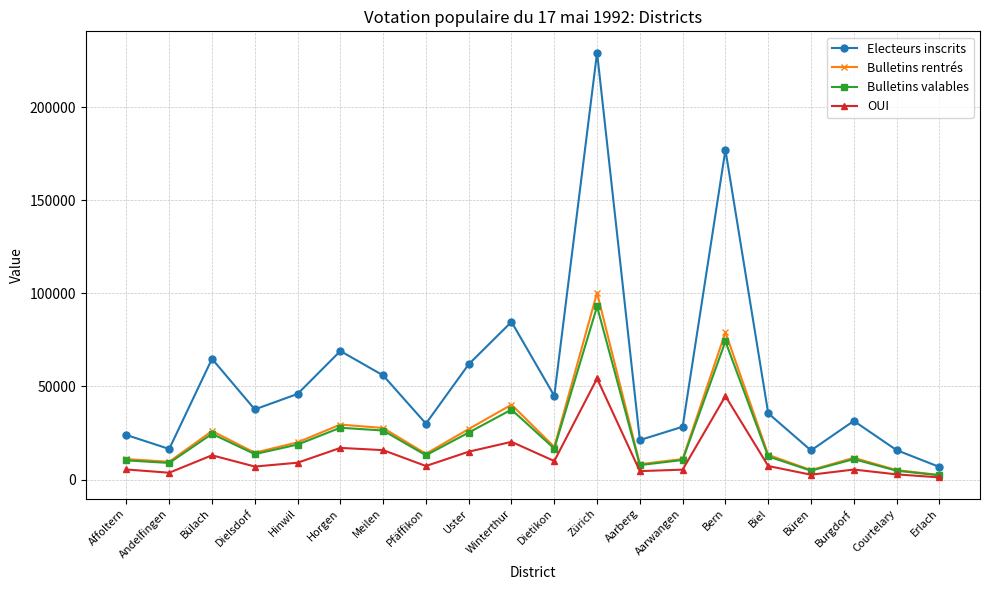

Count the number of data series in this chart.

4